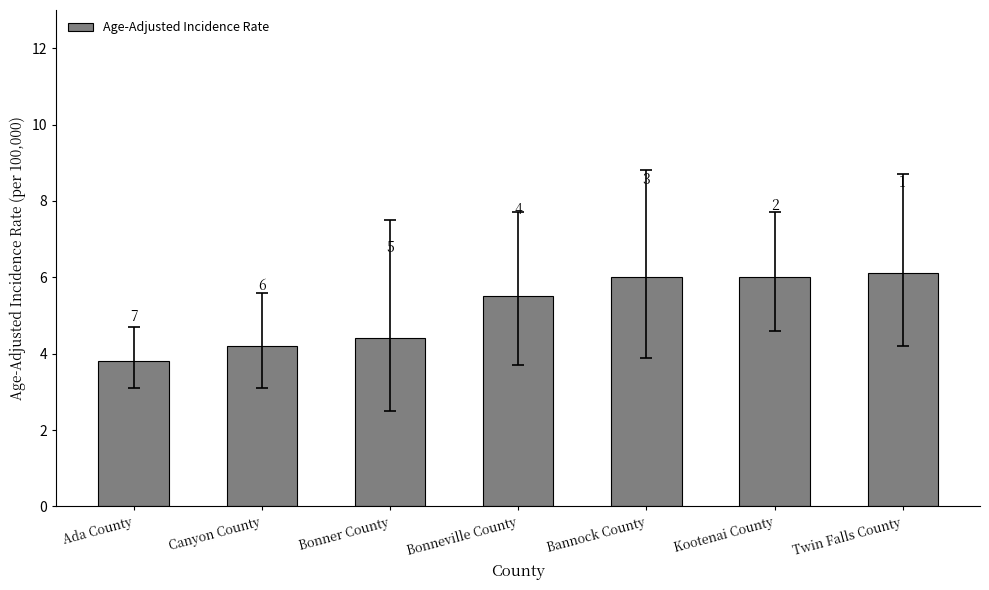

Where is the data nearest to the value 4?

Ada County